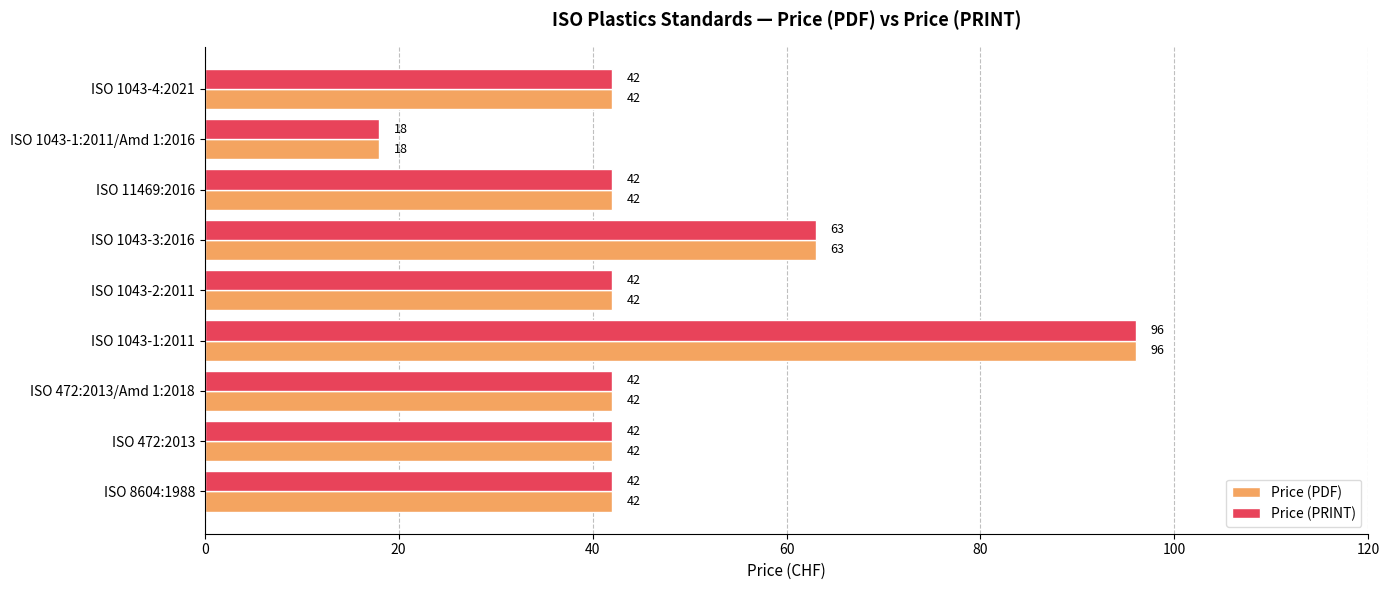

Is it true that Price (PDF) equals 10 at ISO 1043-2:2011?

False